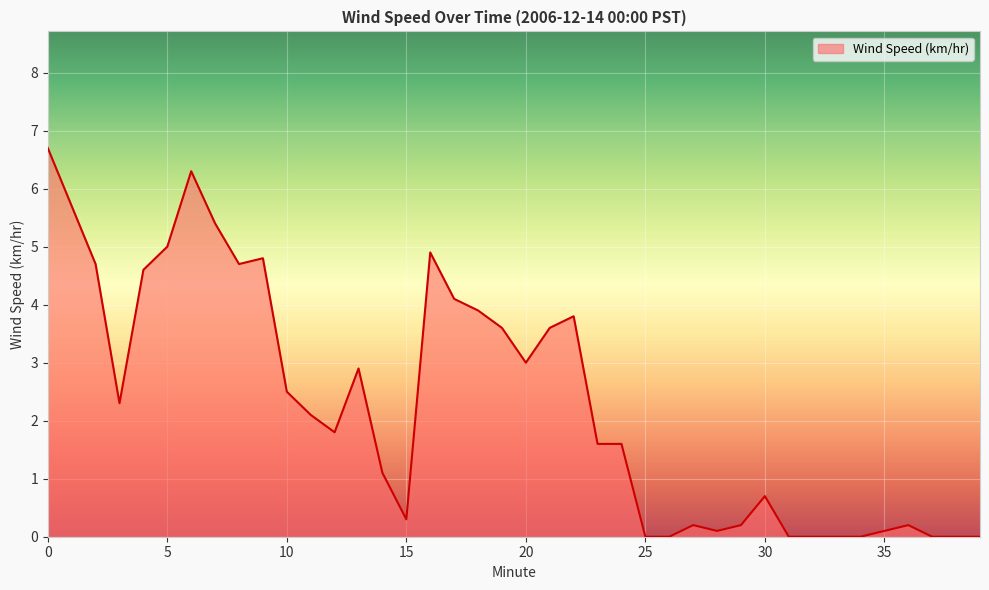

How many lines are shown in the chart?

1